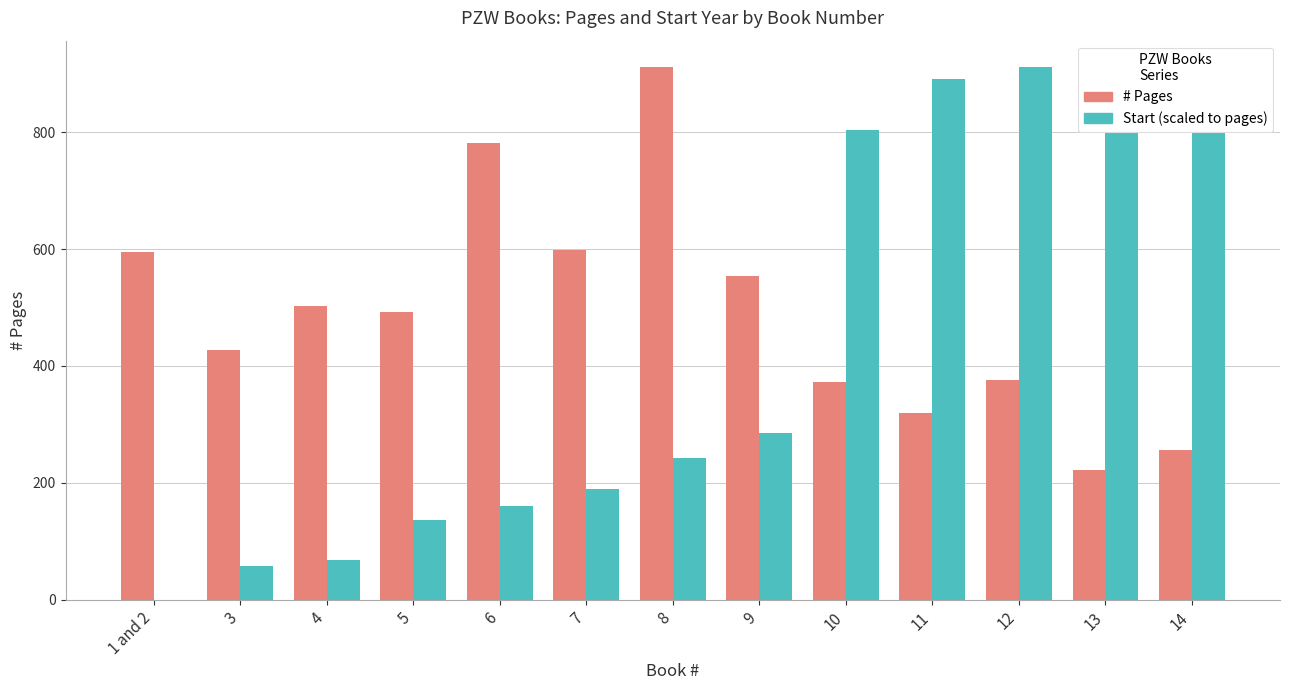

How many values in the # Pages series are below 493?

6